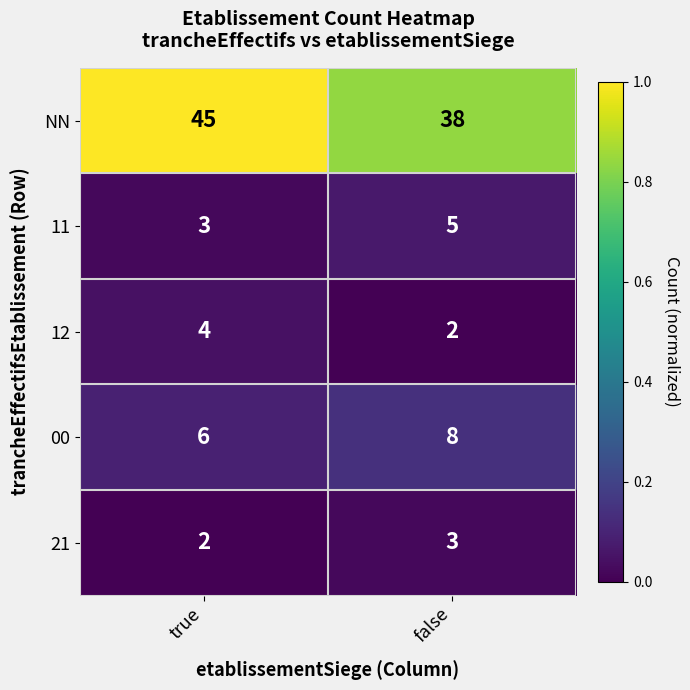

Reading left to right, transcribe all the data shown in this chart.

NN: true=45	false=38
11: true=3	false=5
12: true=4	false=2
00: true=6	false=8
21: true=2	false=3